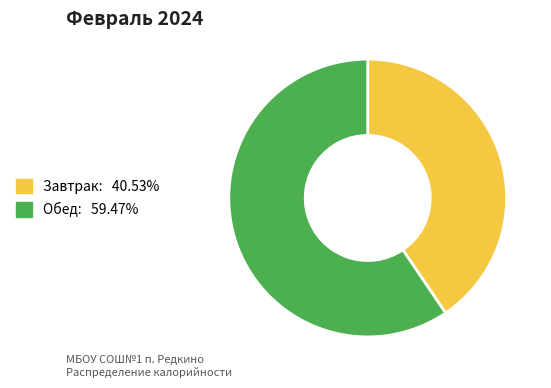

Which category has the biggest portion of the pie?

Обед